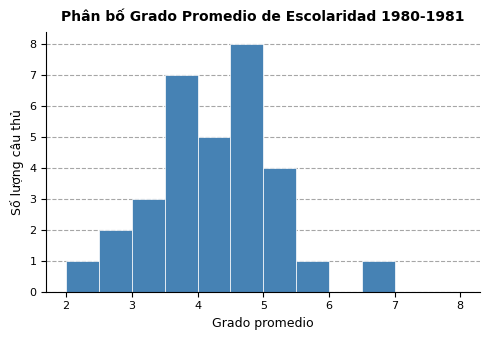

How tall is the bar that spans 2.5 to 3.0 on the x-axis? The values are not printed on the chart, so give them approximately, as read against the axis.

2